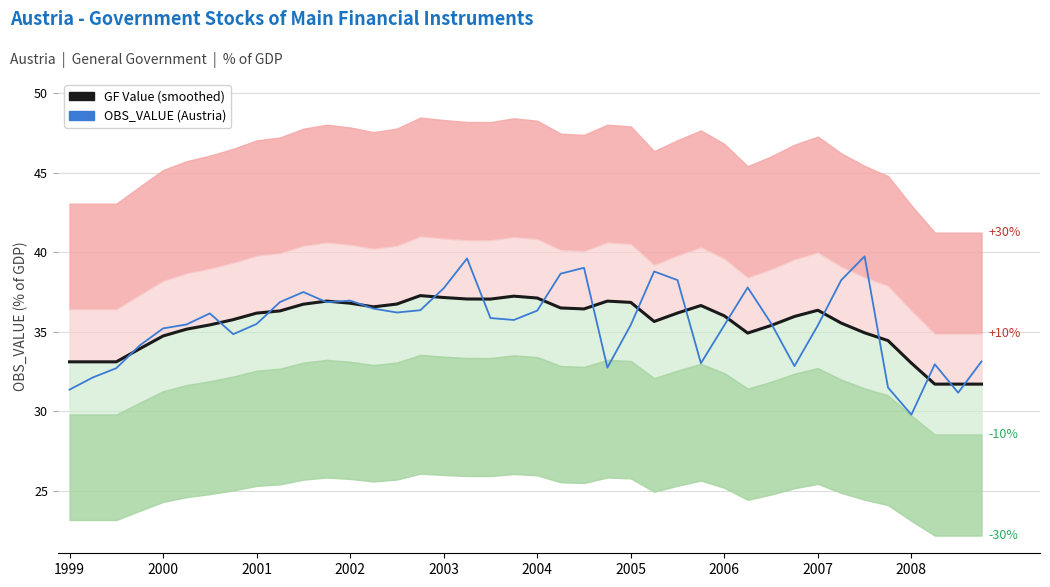

Which category has the highest value in the OBS_VALUE (Austria) series?

34